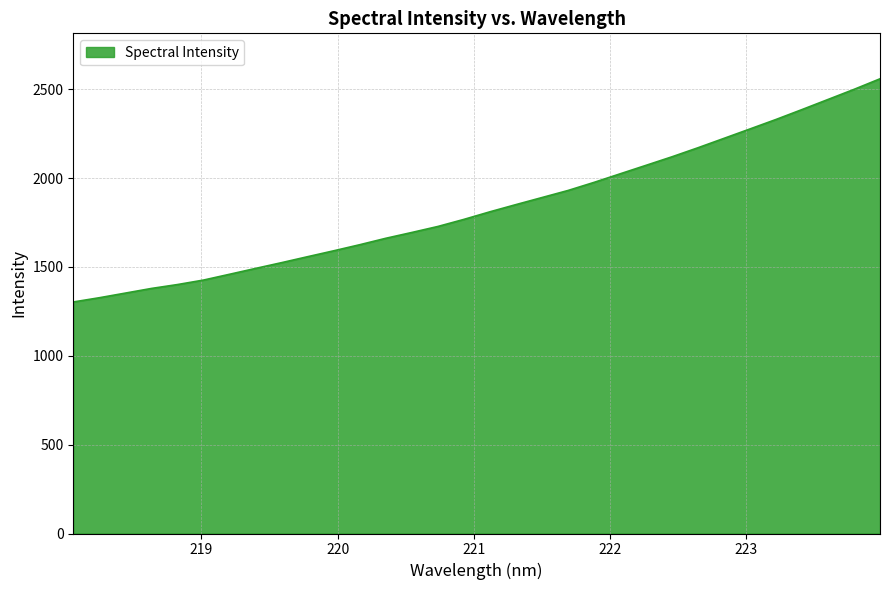

What is the greatest value displayed?

2559.2